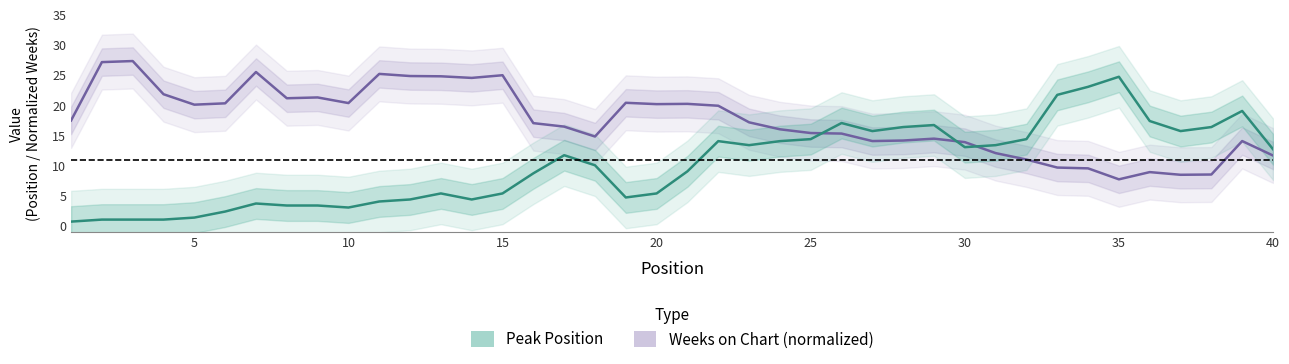

Which series has the largest total across all categories?

Weeks on Chart (normalized)